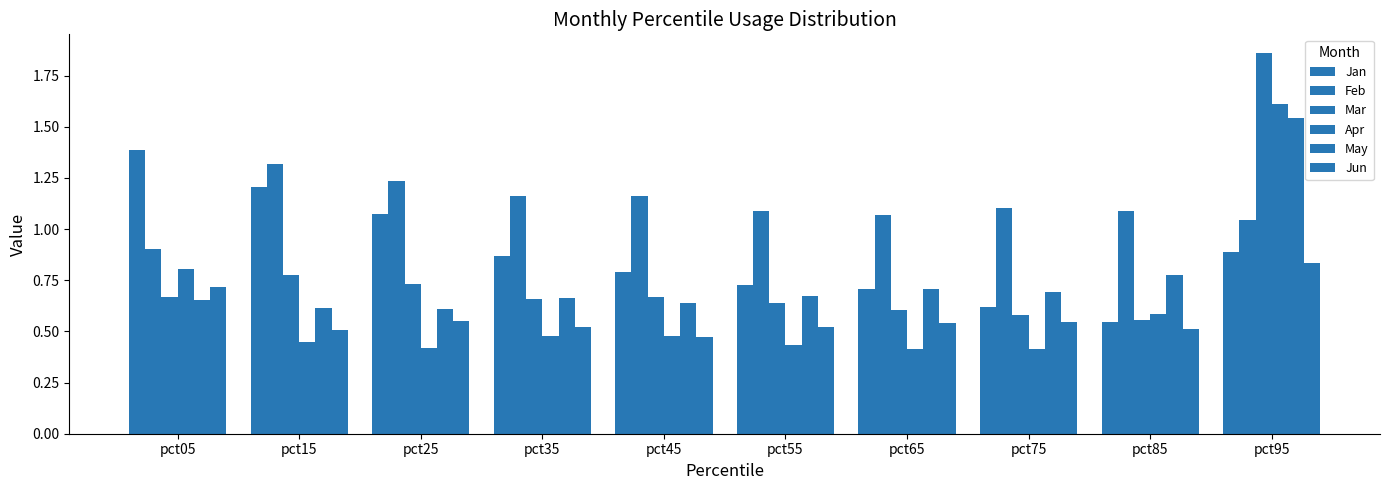

How many distinct data groups are displayed?

6